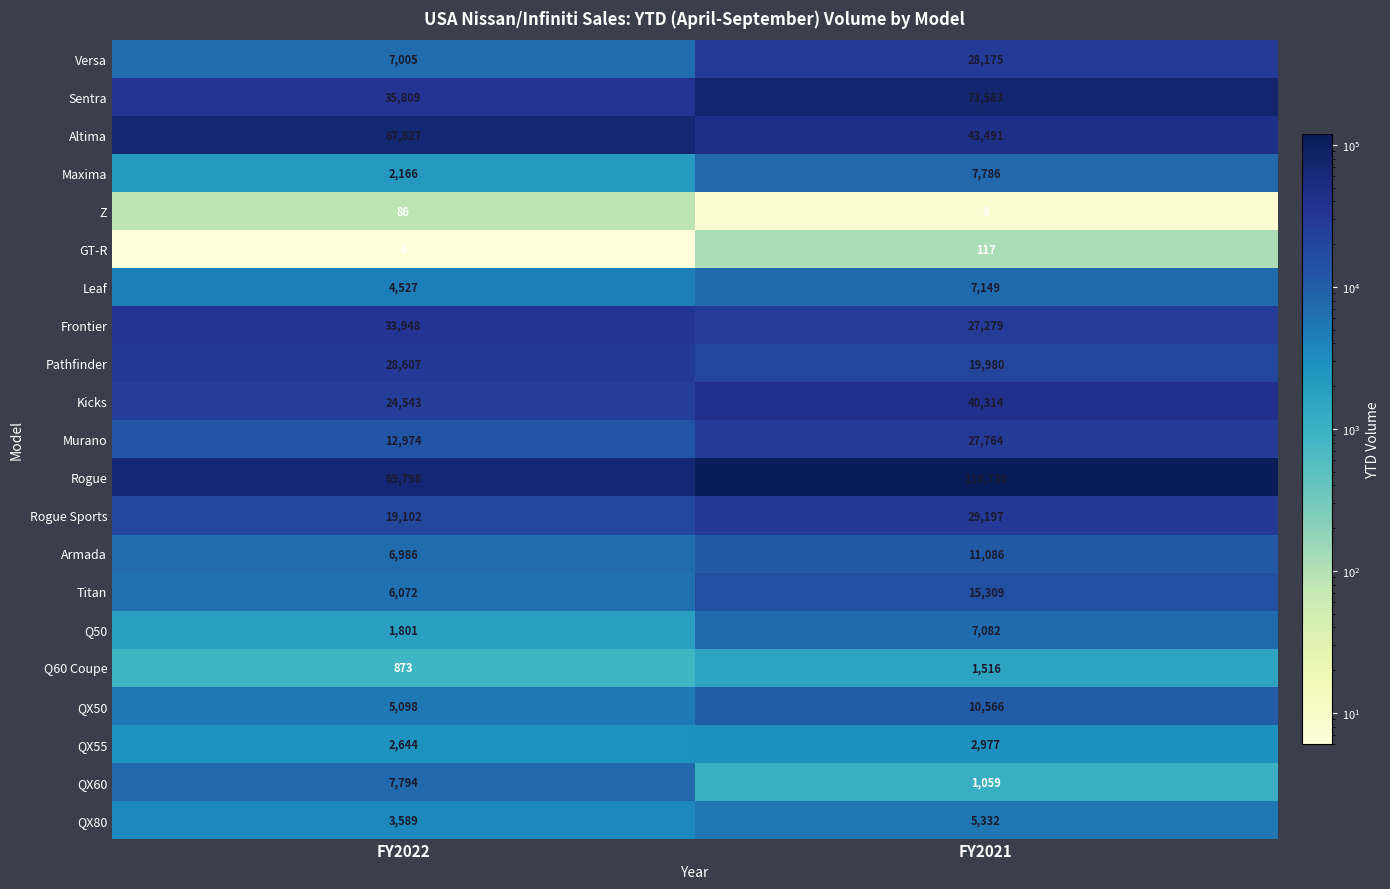

What is the greatest value displayed?

118730